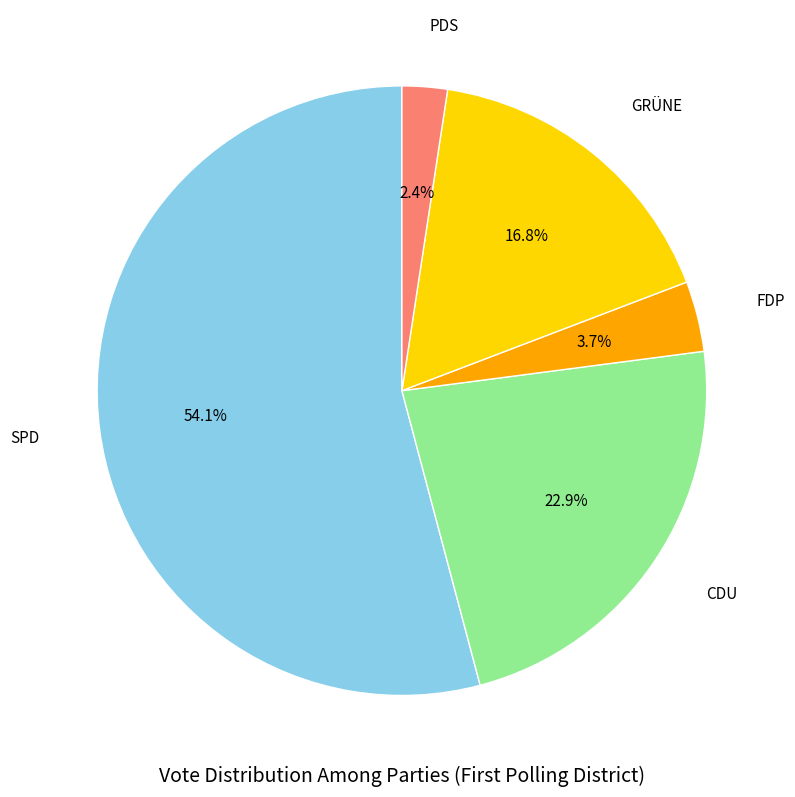

Is there any slice that represents more than half of the pie?

Yes